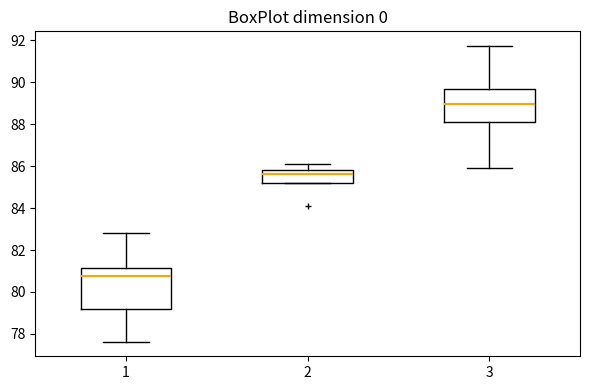

Which box is the tallest, from its lower edge to its upper edge?

1